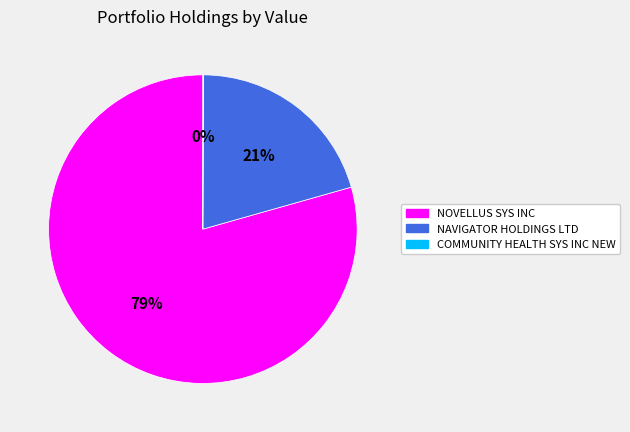

Which category has the biggest portion of the pie?

NOVELLUS SYS INC